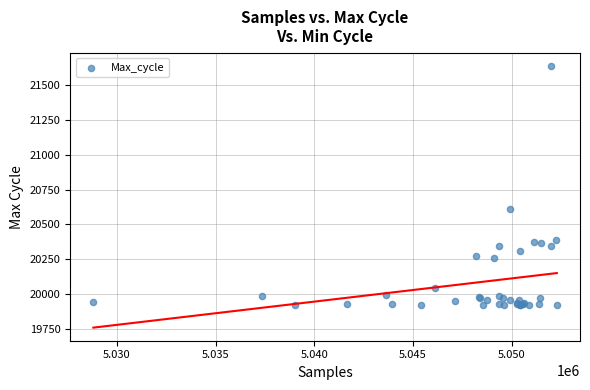

What Y value in the scatter plot is closest to 20780?

20609